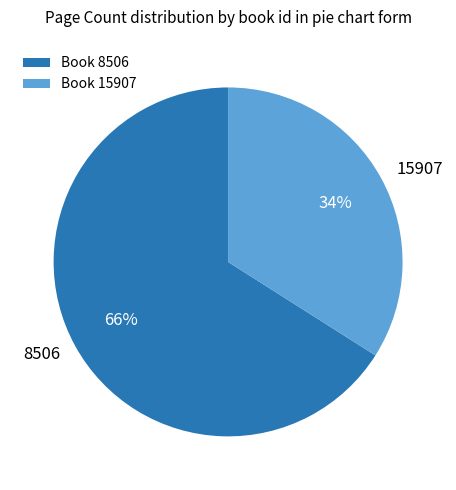

Which has a higher value, 15907 or 8506?

8506